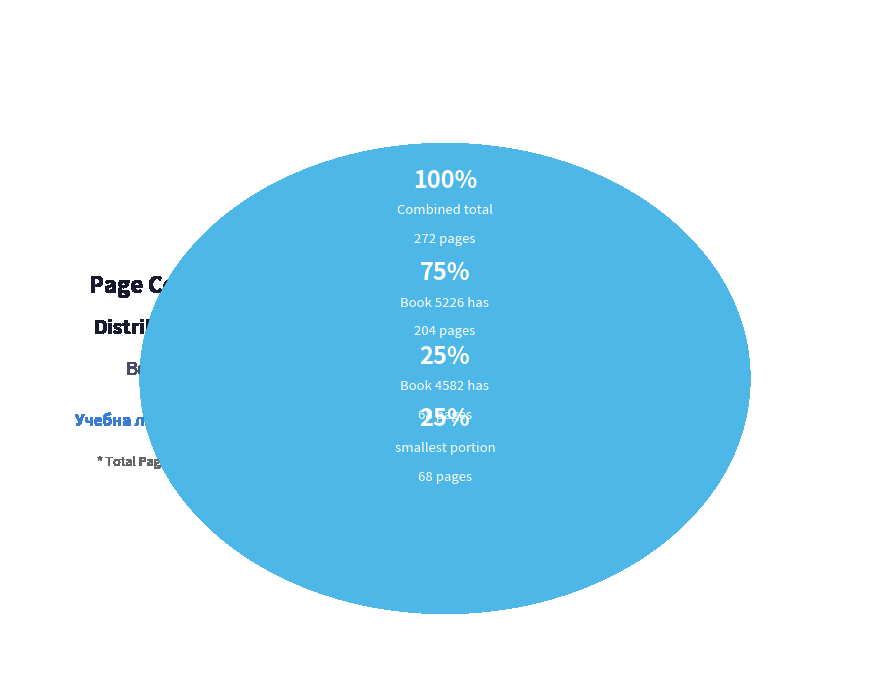

To the nearest percent, what is the difference between the 5226 and 4582 slice percentages?

50%